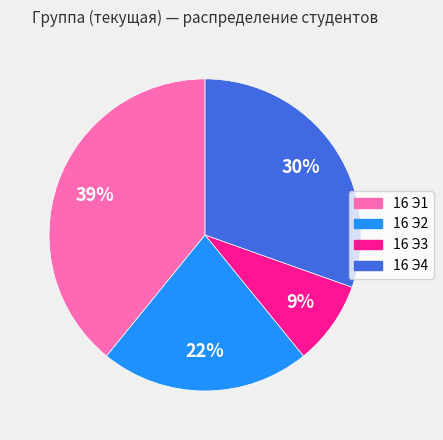

Between 16 Э1 and 16 Э4, which is larger?

16 Э1